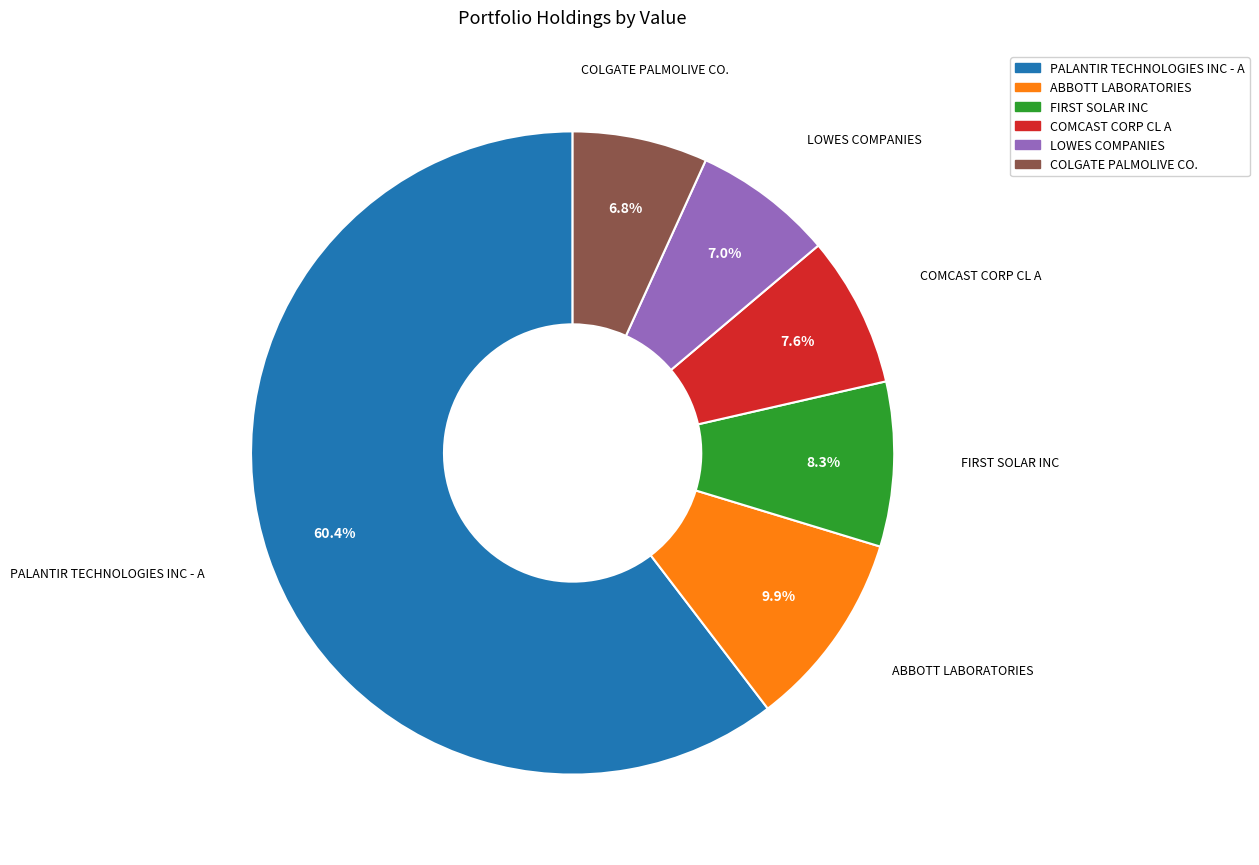

What is the largest slice in the pie chart?

PALANTIR TECHNOLOGIES INC - A